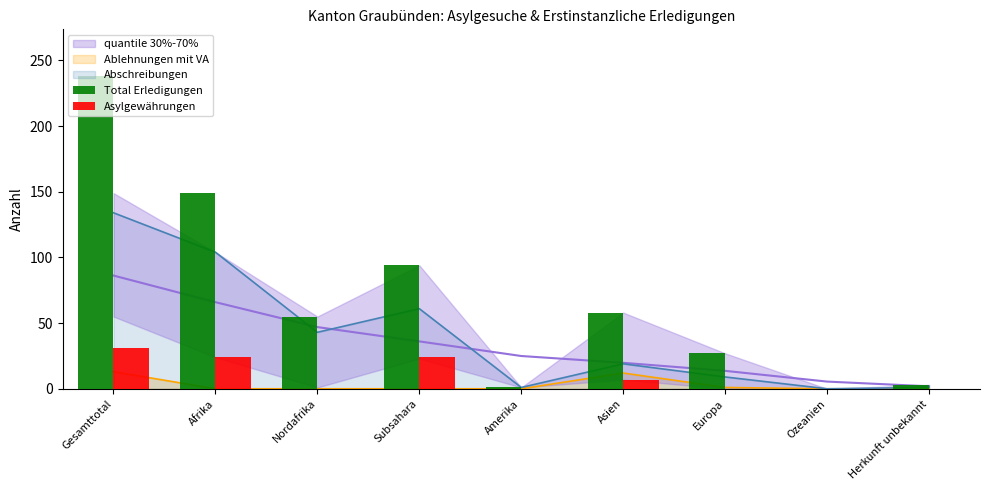

Where is Asylgewährungen nearest to the value 15?

Asien